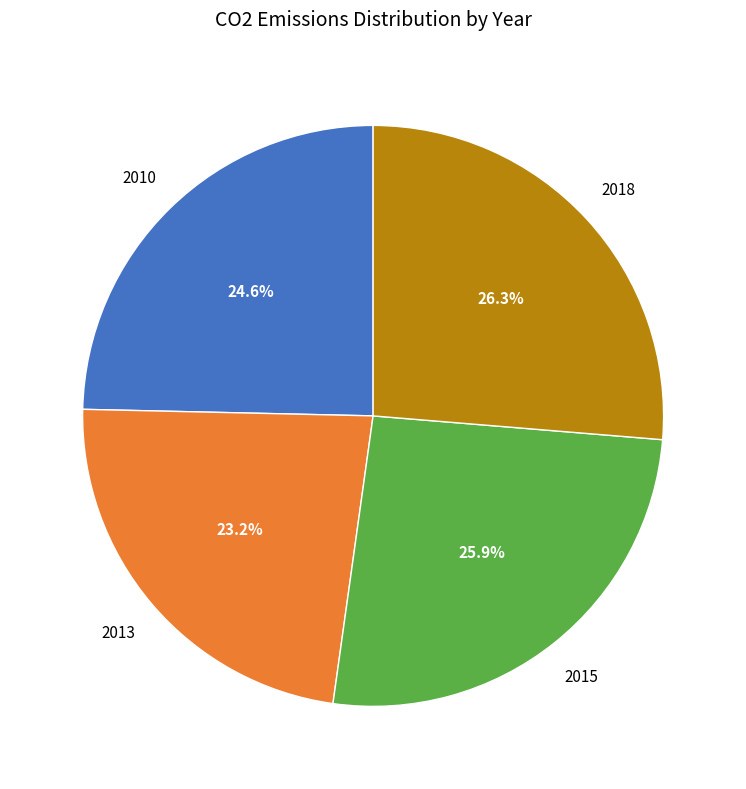

Does any single category account for the majority?

No